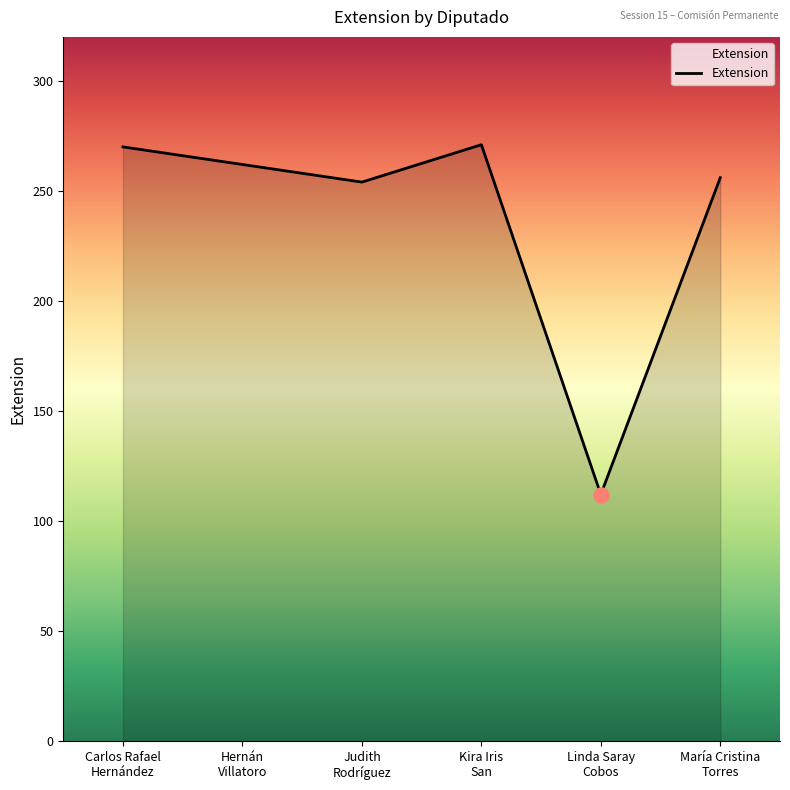

What is the ratio of the value at Kira Iris
San to the value at Judith
Rodríguez?

1.1